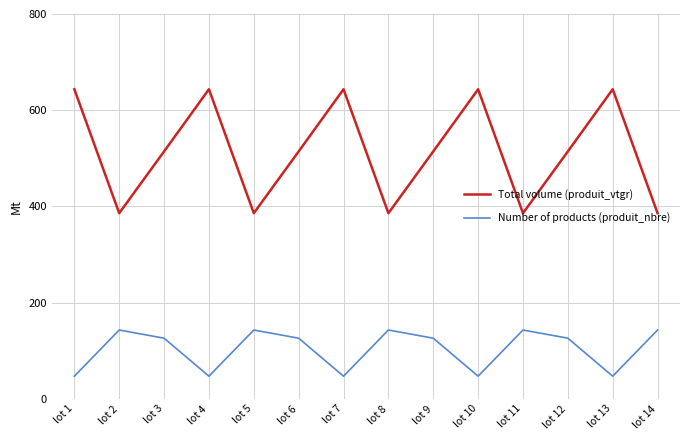

Rank the series at lot 5 from lowest to highest value.

Number of products (produit_nbre), Total volume (produit_vtgr)